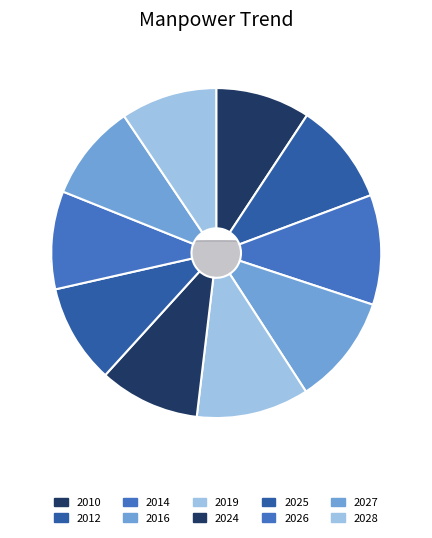

Count the number of slices in the pie.

10